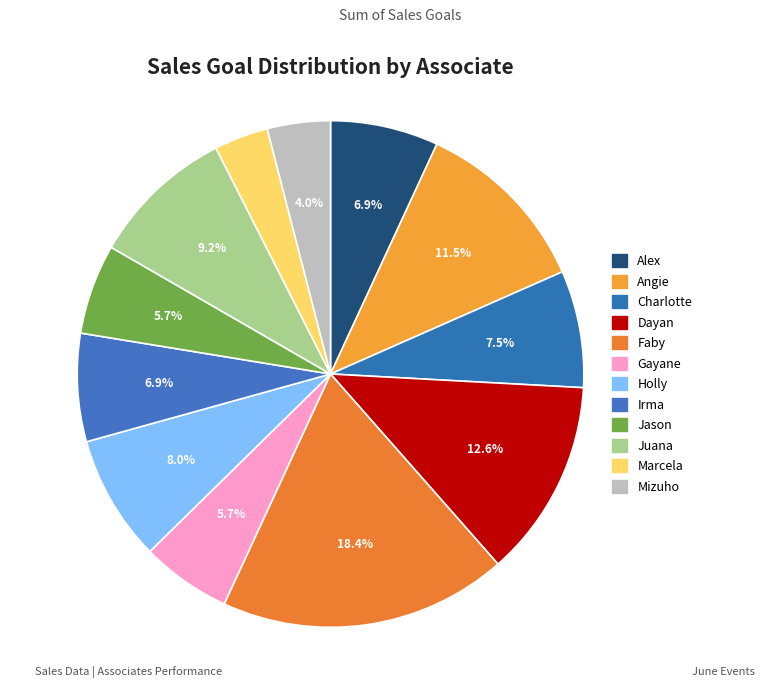

How much of the chart is everything except Mizuho?

96.0%